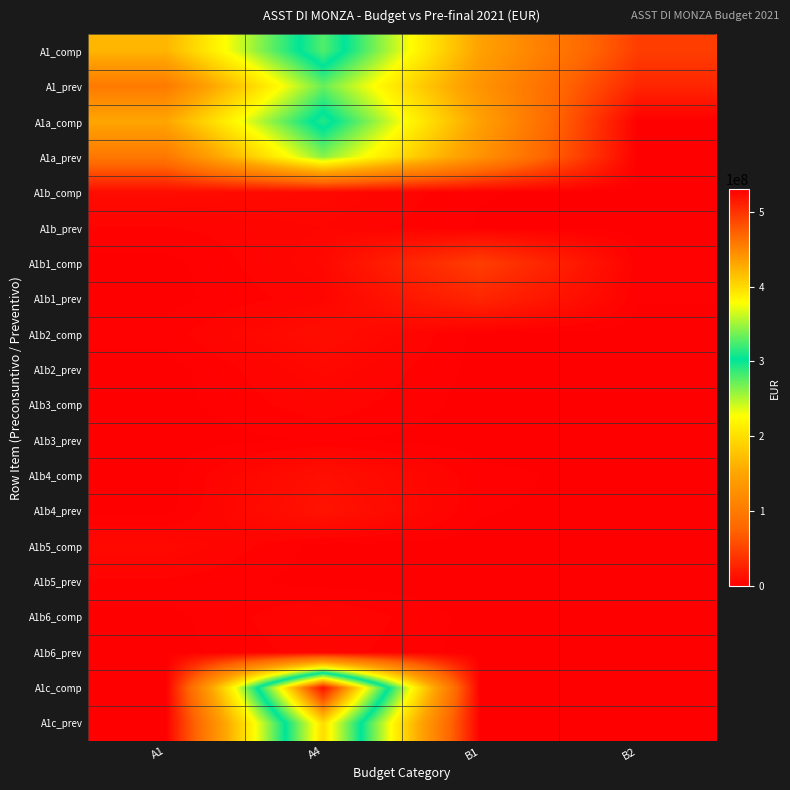

Reading right to left, extract all data points from this chart.

A1_comp: B2=46224586	B1=147102759	A4=327252757	A1=165627128
A1_prev: B2=28339208	B1=130401442	A4=272062660	A1=100144676
A1a_comp: B2=180586	B1=145894951	A4=313803415	A1=151600268
A1a_prev: B2=165134	B1=129642958	A4=262405086	A1=97158446
A1b_comp: B2=0	B1=1207808	A4=6914061	A1=9409343
A1b_prev: B2=0	B1=758484	A4=5156578	A1=2986230
A1b1_comp: B2=1687877	B1=46224586	A4=6535281	A1=137719
A1b1_prev: B2=1249899	B1=28339208	A4=4500996	A1=146828
A1b2_comp: B2=0	B1=180586	A4=10417630	A1=1918683
A1b2_prev: B2=0	B1=165134	A4=6670424	A1=0
A1b3_comp: B2=0	B1=0	A4=4564992	A1=0
A1b3_prev: B2=0	B1=0	A4=1145775	A1=0
A1b4_comp: B2=0	B1=1687877	A4=11861359	A1=0
A1b4_prev: B2=0	B1=1249899	A4=14421547	A1=0
A1b5_comp: B2=0	B1=0	A4=0	A1=7148673
A1b5_prev: B2=0	B1=0	A4=0	A1=2839402
A1b6_comp: B2=0	B1=0	A4=5592746	A1=204268
A1b6_prev: B2=0	B1=0	A4=4339590	A1=0
A1c_comp: B2=0	B1=0	A4=520249892	A1=0
A1c_prev: B2=0	B1=0	A4=398784672	A1=0